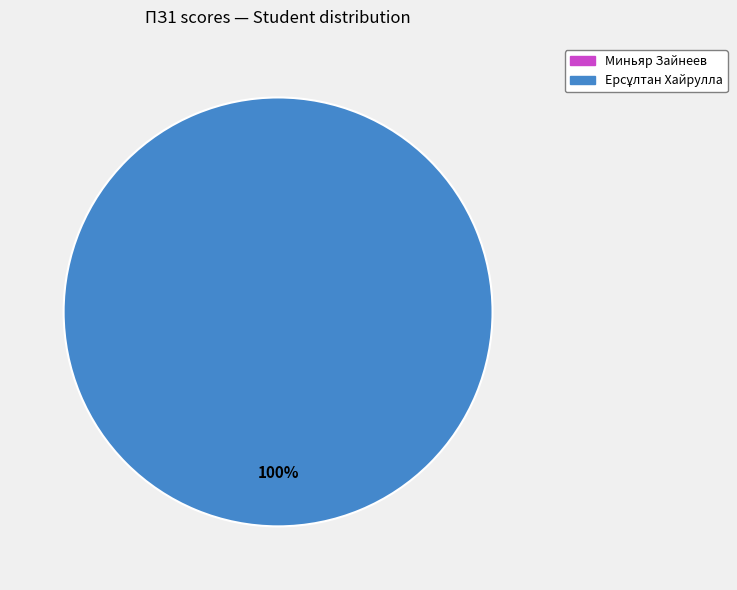

Which slice is the smallest?

Миньяр Зайнеев